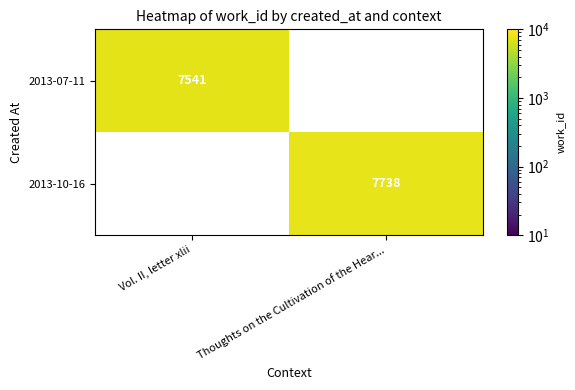

At how many categories does at least one series exceed 7706?

1